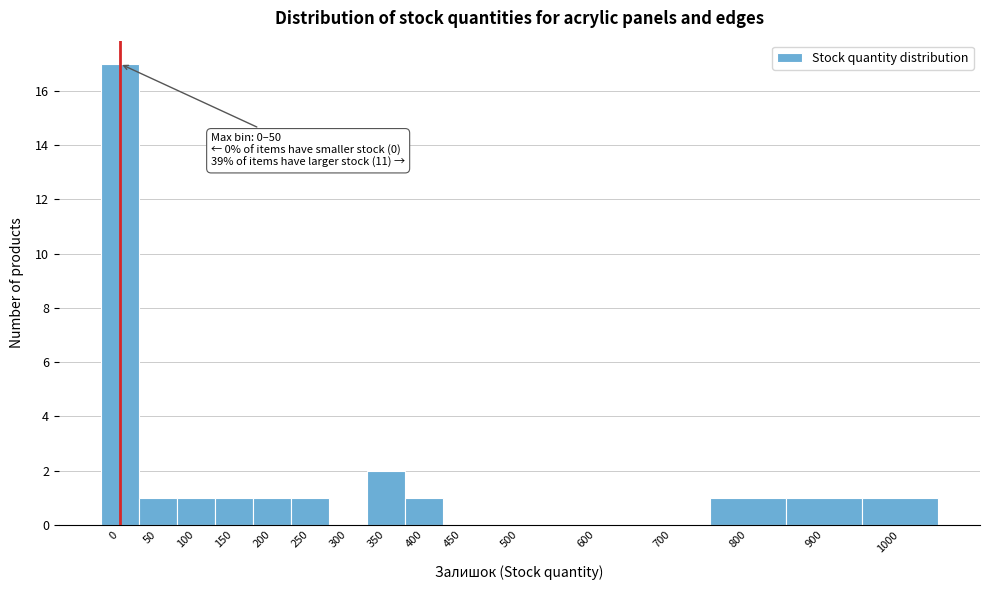

Reading right to left, extract all data points from this chart.

1000=1	900=1	800=1	700=0	600=0	500=0	450=0	400=1	350=2	300=0	250=1	200=1	150=1	100=1	50=1	0=17